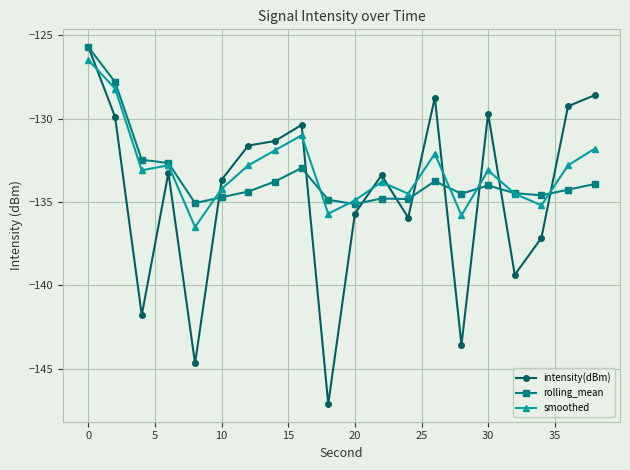

What is the minimum value for rolling_mean?

-135.1